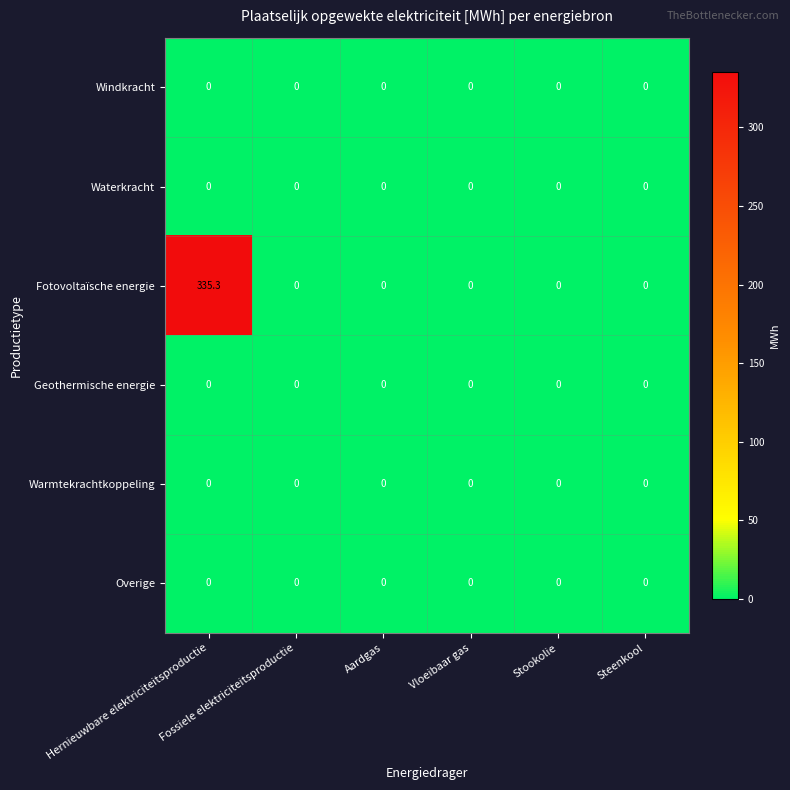

At how many categories does at least one series exceed 11?

1